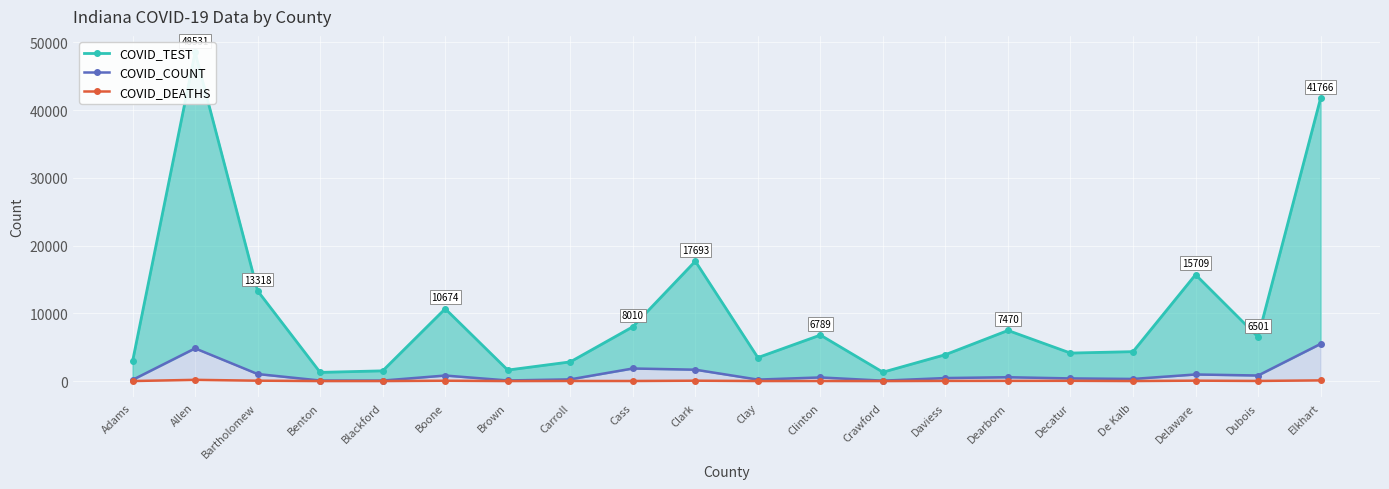

The COVID_TEST series shows 12060 at Elkhart. True or false?

False